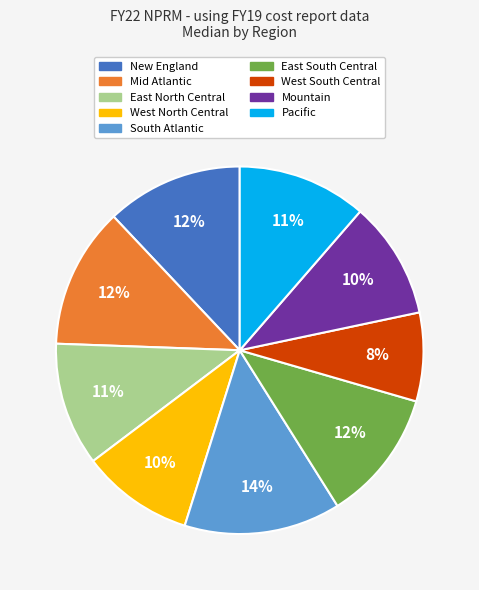

To the nearest percent, what percentage of the pie is West South Central?

8%